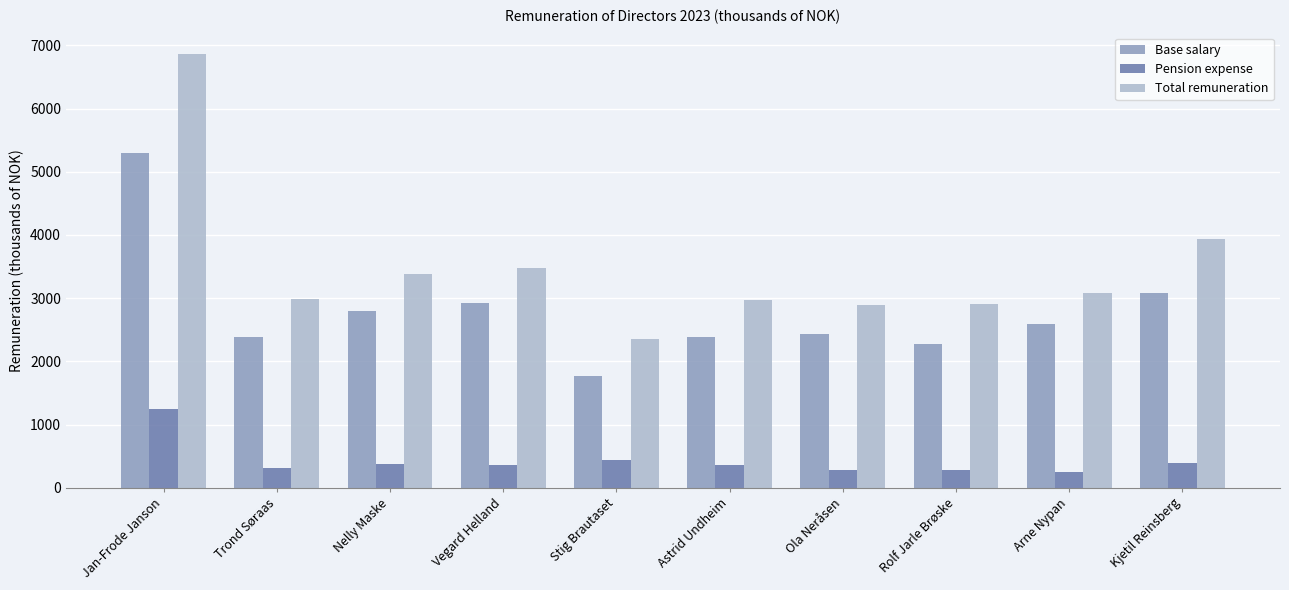

True or false: Base salary has a value of 7882 at Jan-Frode Janson.

False